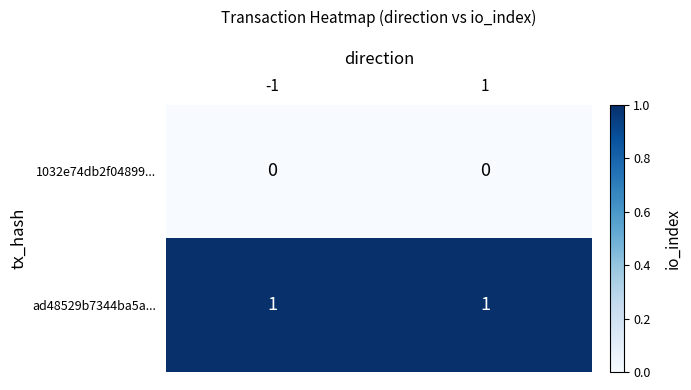

How many categories are shown in the chart?

2